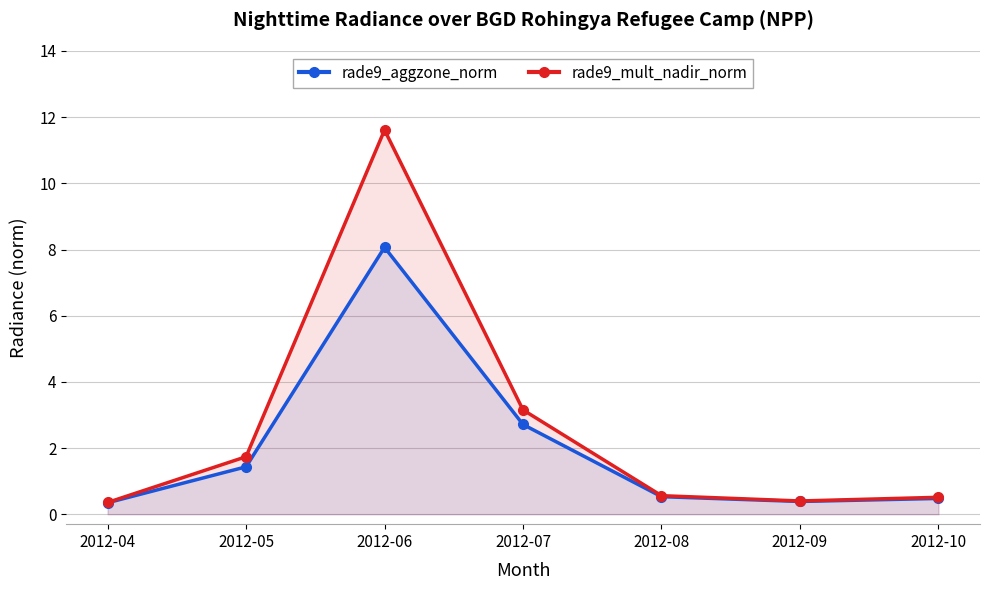

What is the maximum value for rade9_aggzone_norm?

8.1